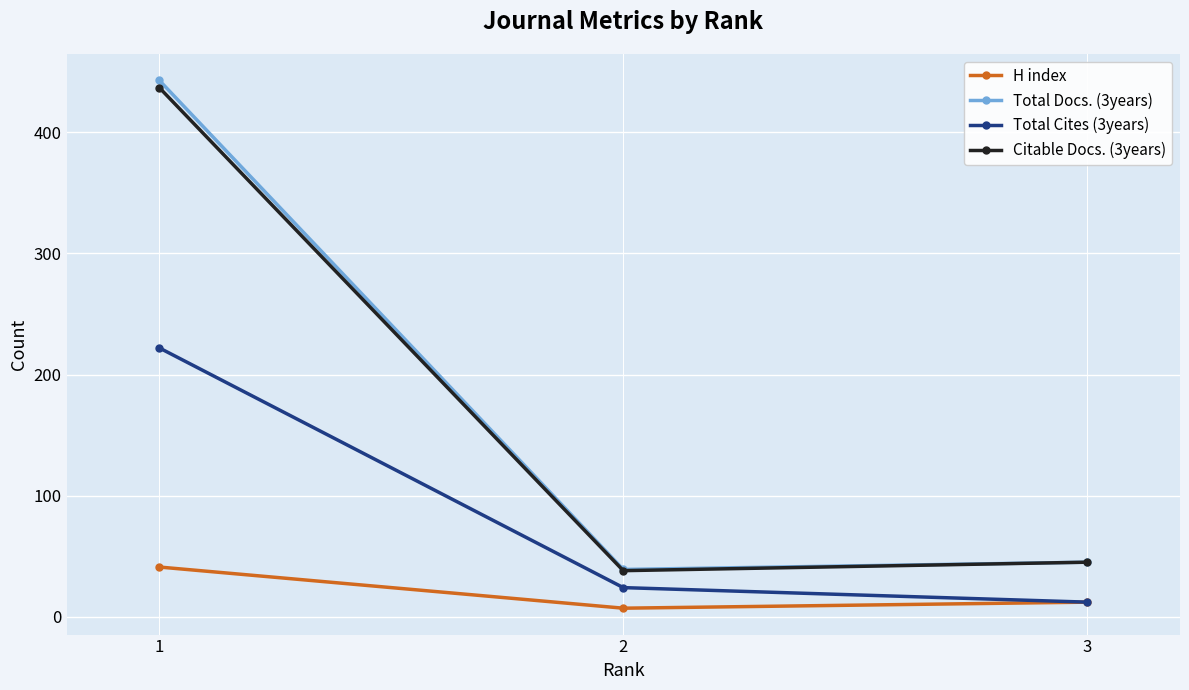

What is the approximate value of H index at 3?

12